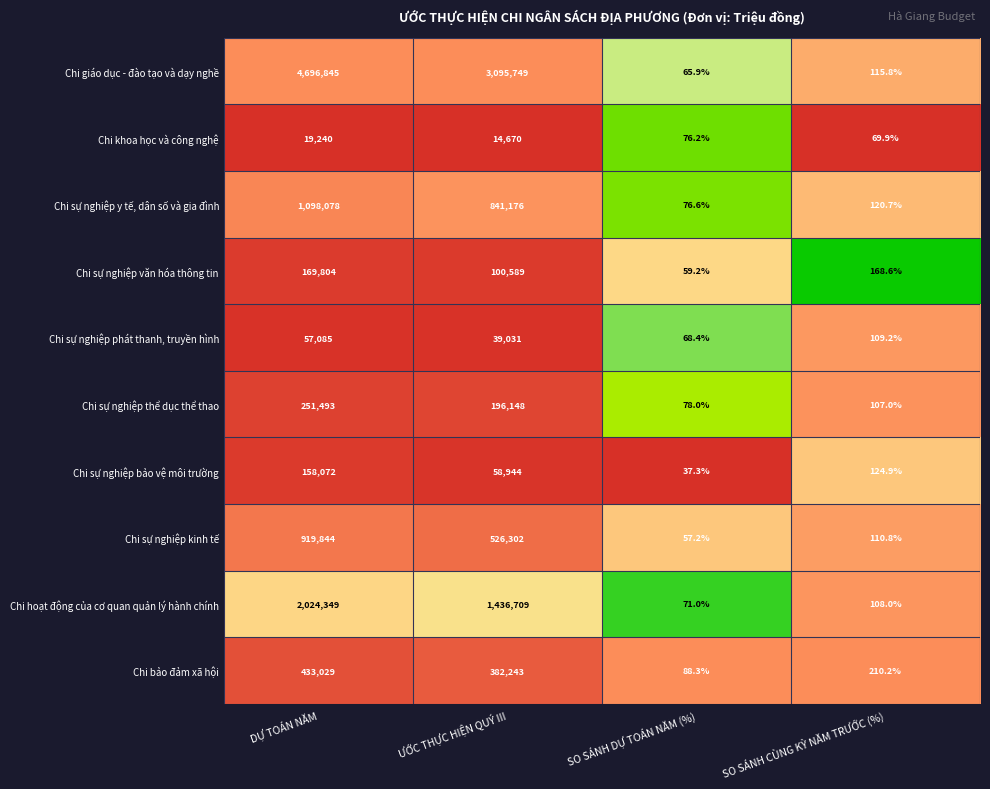

Rank the series at ƯỚC THỰC HIỆN QUÝ III from lowest to highest value.

Chi khoa học và công nghệ, Chi sự nghiệp phát thanh, truyền hình, Chi sự nghiệp bảo vệ môi trường, Chi sự nghiệp văn hóa thông tin, Chi sự nghiệp thể dục thể thao, Chi bảo đảm xã hội, Chi sự nghiệp kinh tế, Chi sự nghiệp y tế, dân số và gia đình, Chi hoạt động của cơ quan quản lý hành chính, Chi giáo dục - đào tạo và dạy nghề